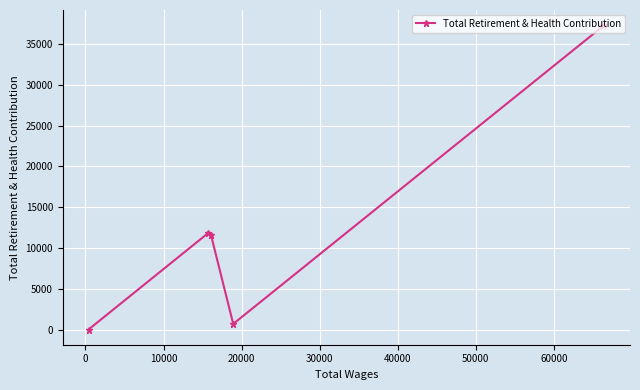

What is the maximum value shown in the chart?

37298